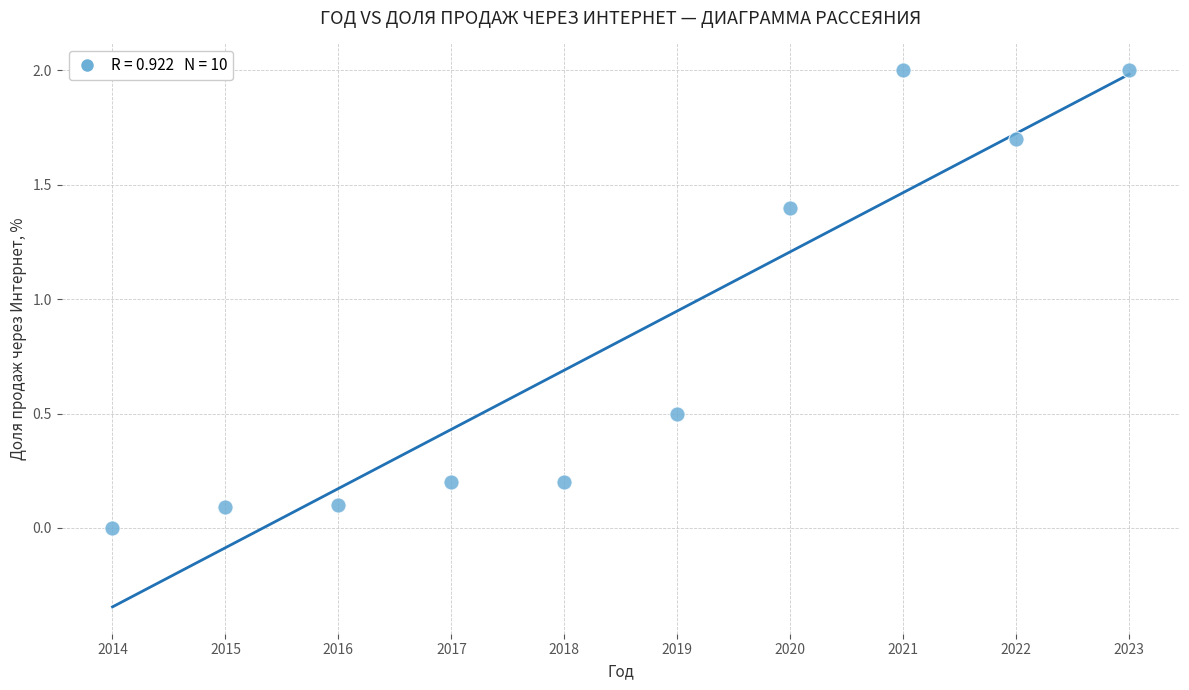

What is the range of X values (max minus min)?

9.0